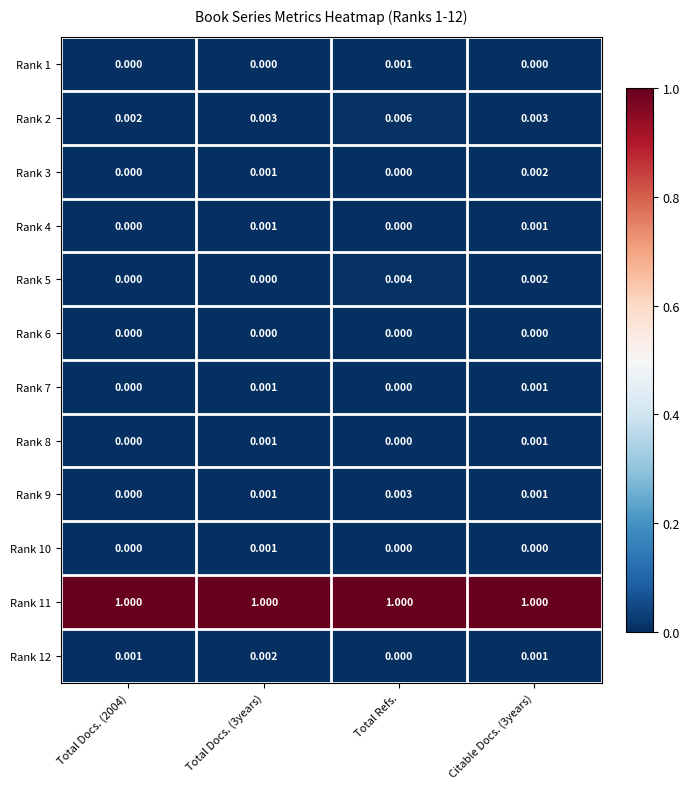

Which category has the highest value in the Rank 9 series?

Total Refs.